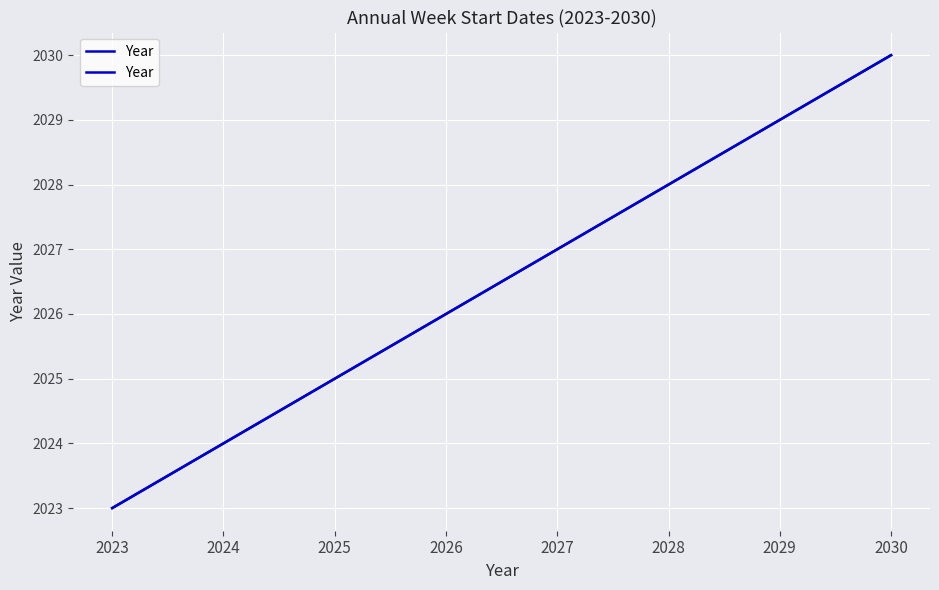

What is the sum of the values at 2028 and 2023?

4051